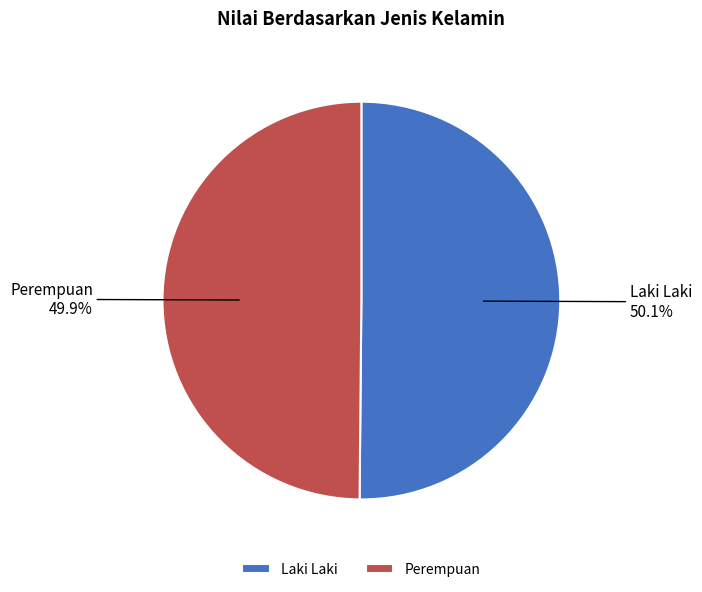

What percentage is the Laki Laki slice, to the nearest percent?

50%